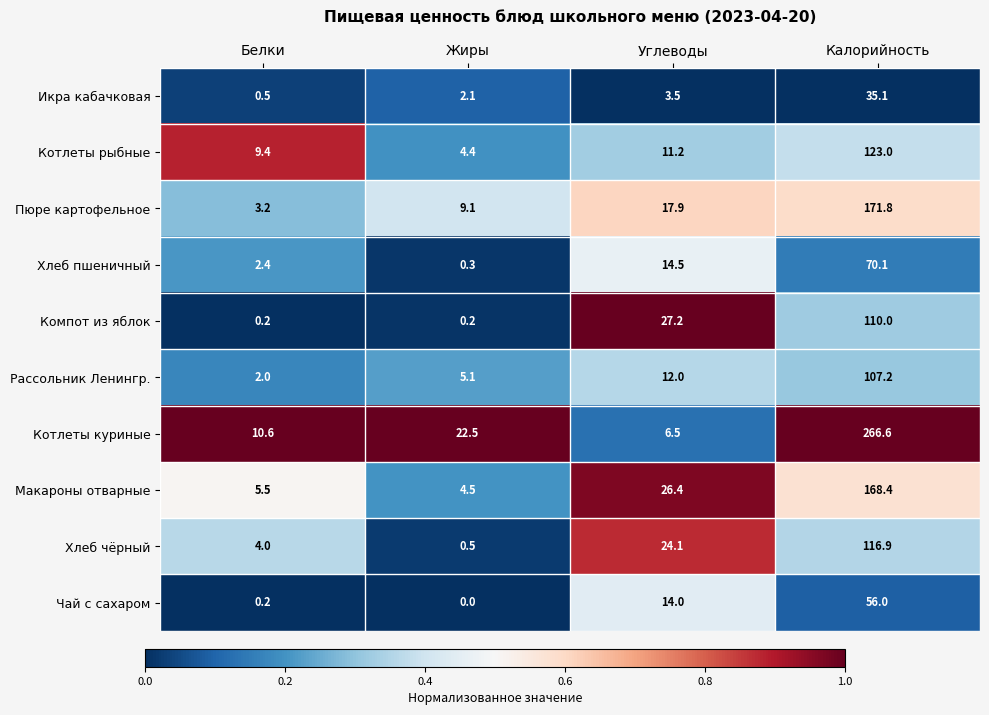

What is the difference between the maximum and second lowest values in the Хлеб пшеничный series?

67.7